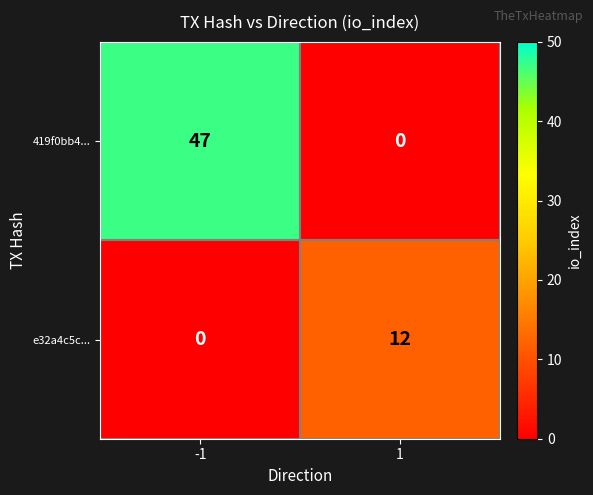

Rank the series by their average value, from lowest to highest.

e32a4c5c..., 419f0bb4...